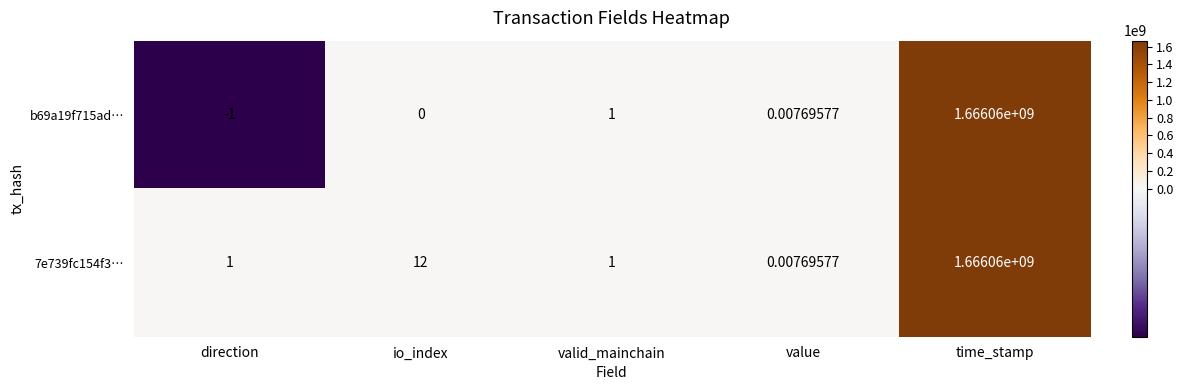

List the labels in order of b69a19f715ad… value, largest first.

time_stamp, valid_mainchain, value, io_index, direction